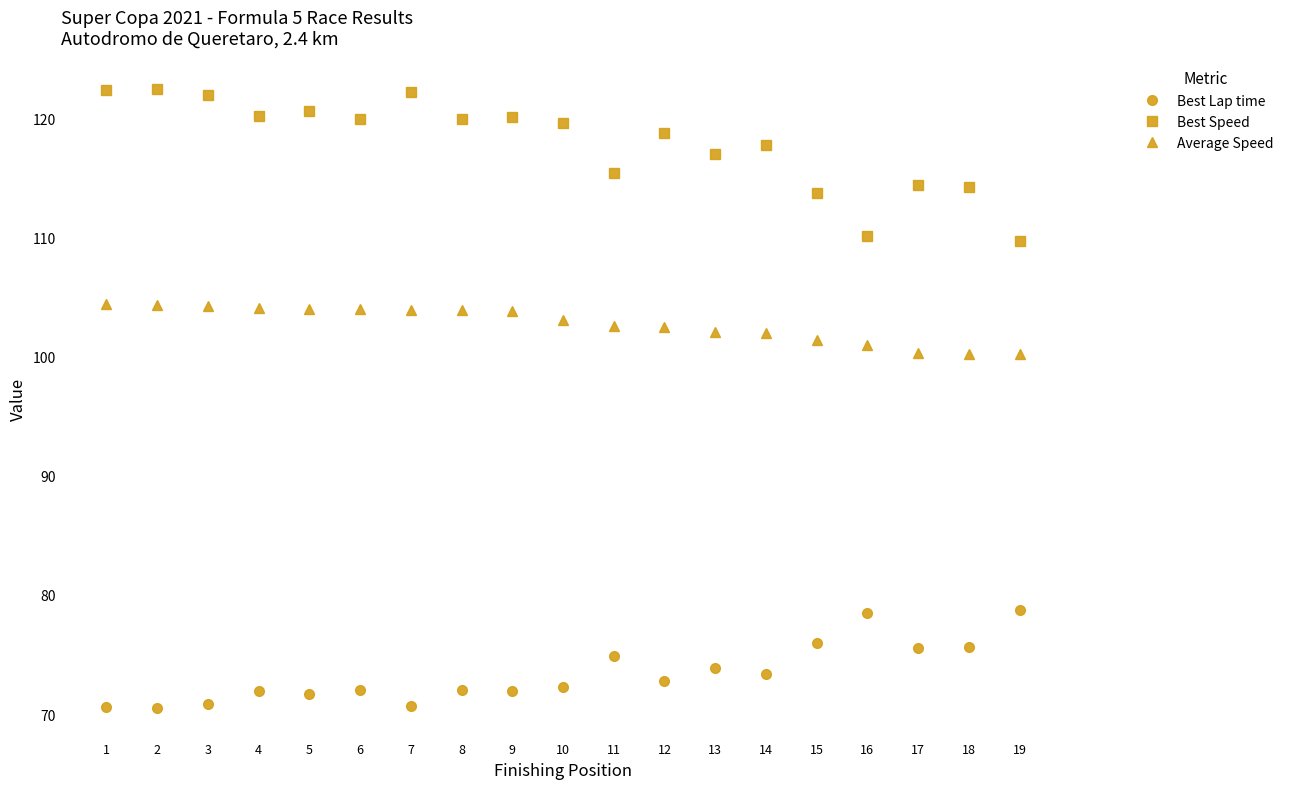

Is this an area chart (filled region under the line)?

No